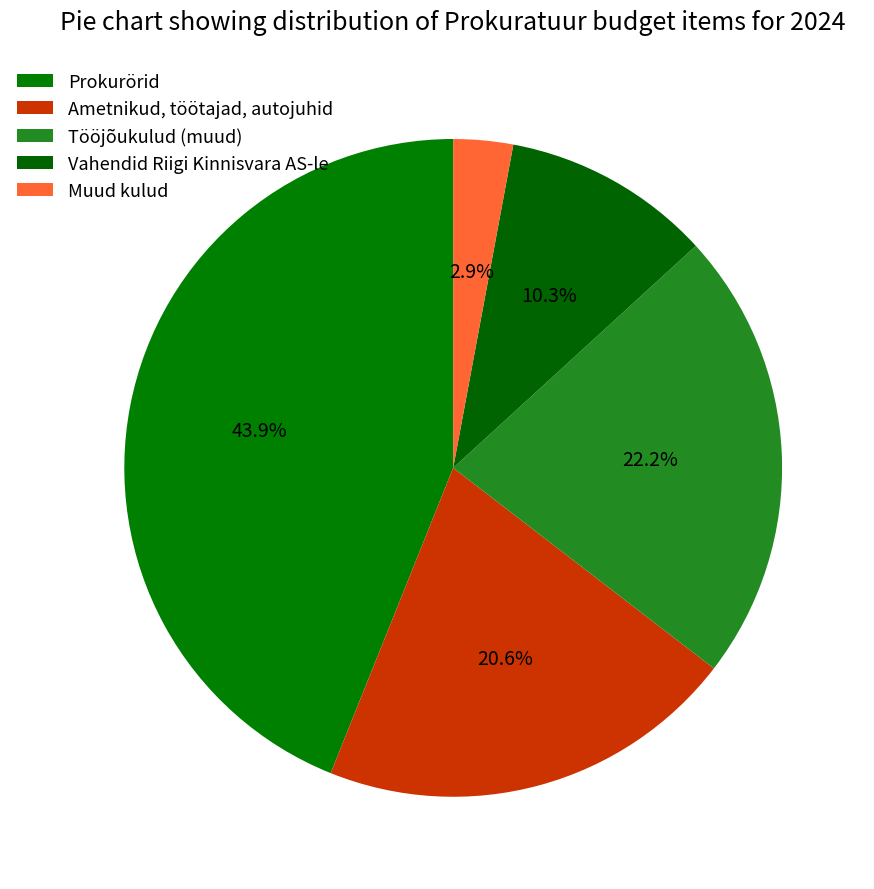

How many slices are in this pie chart?

5